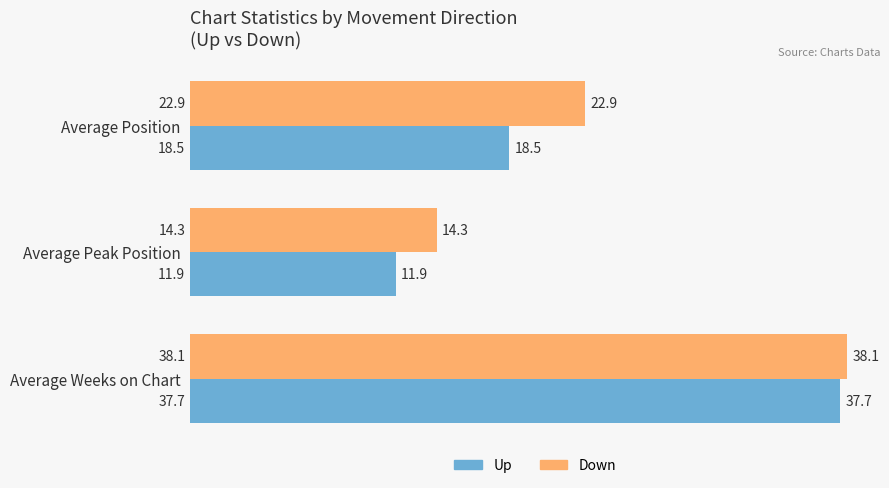

True or false: Down has a value of 14.3 at Average Peak Position.

True